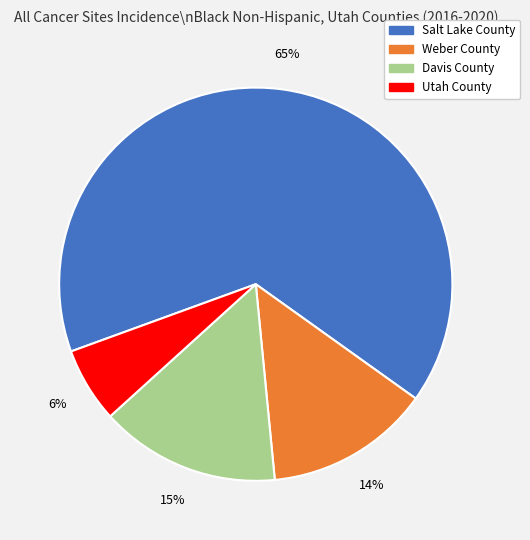

Which has a higher value, Salt Lake County or Davis County?

Salt Lake County